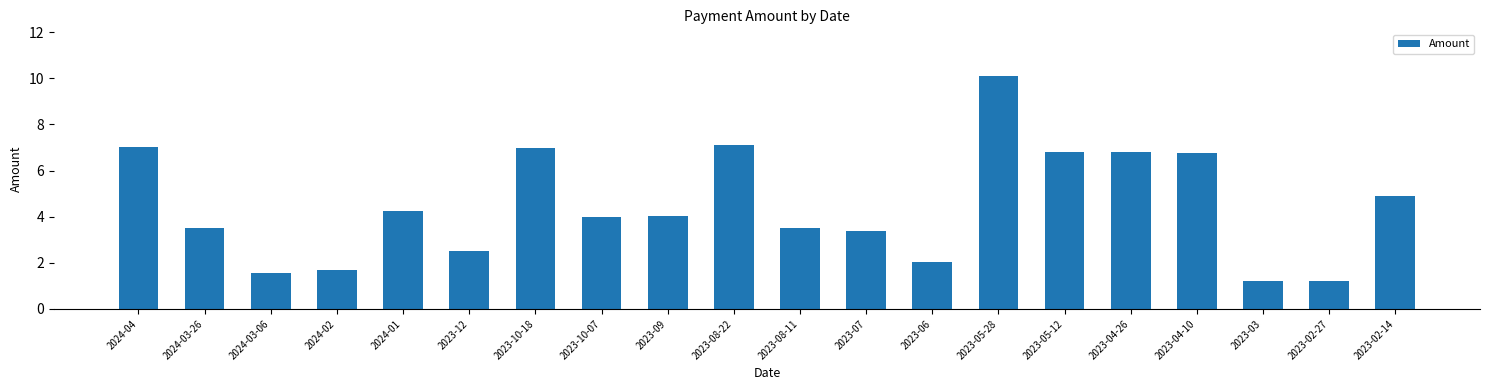

What is the difference between the maximum and minimum values?

8.9